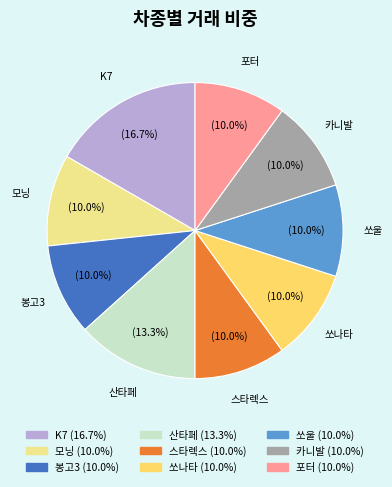

What portion of the pie excludes 봉고3?

90.0%